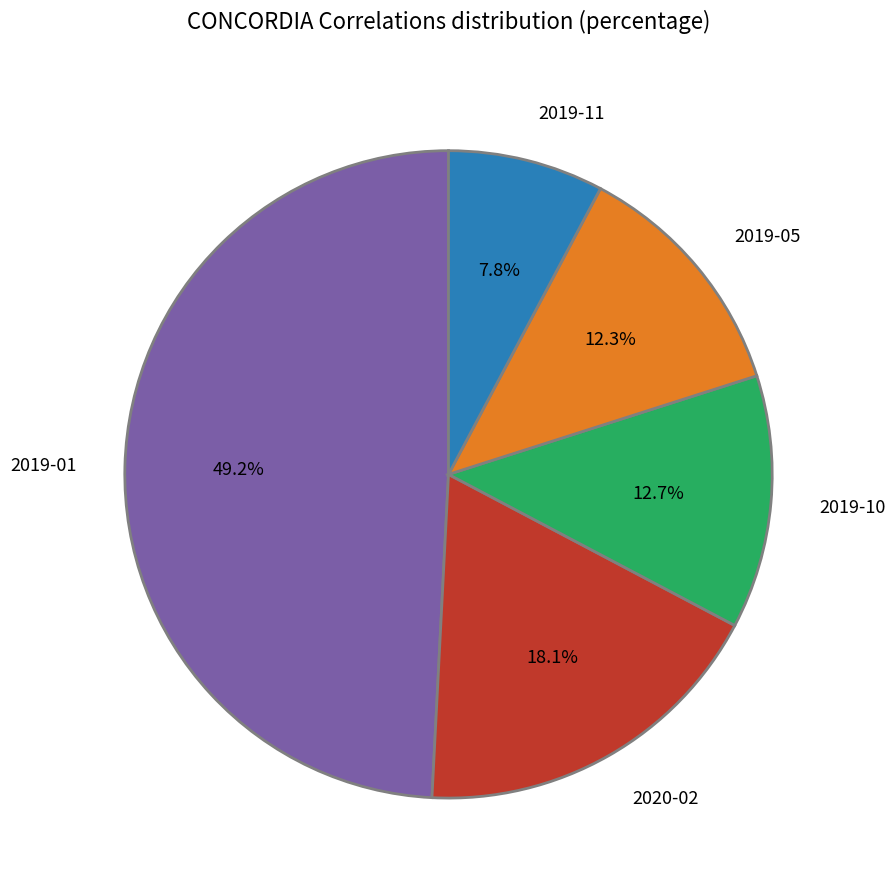

What percentage do 2019-05 and 2019-10 together represent?

25.0%